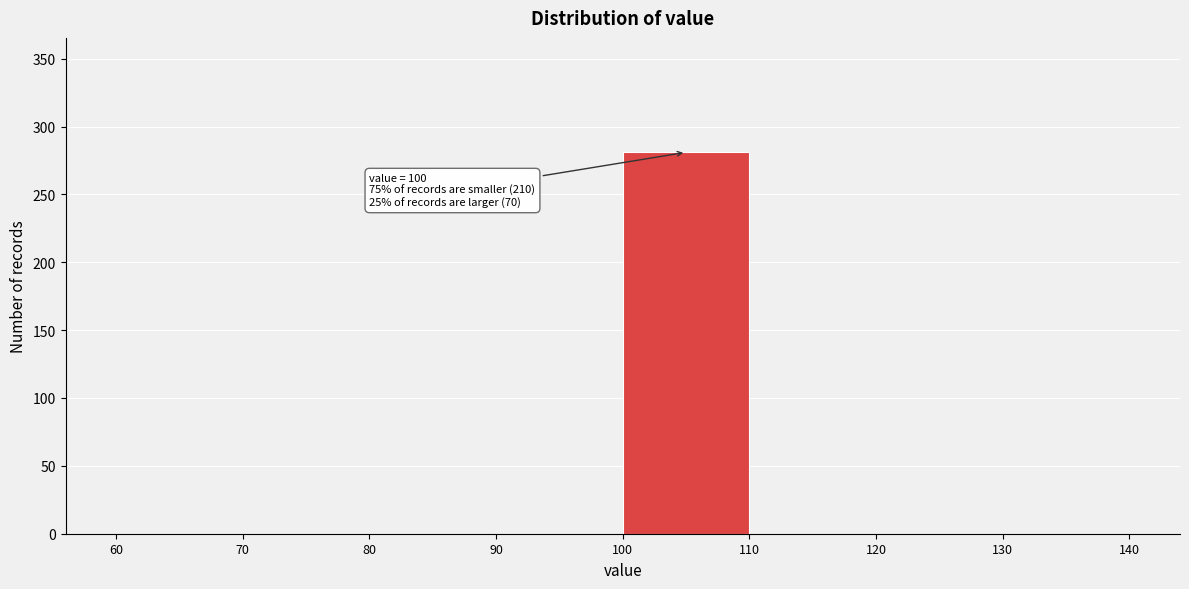

Which range on the x-axis has the tallest bar?

100 to 110